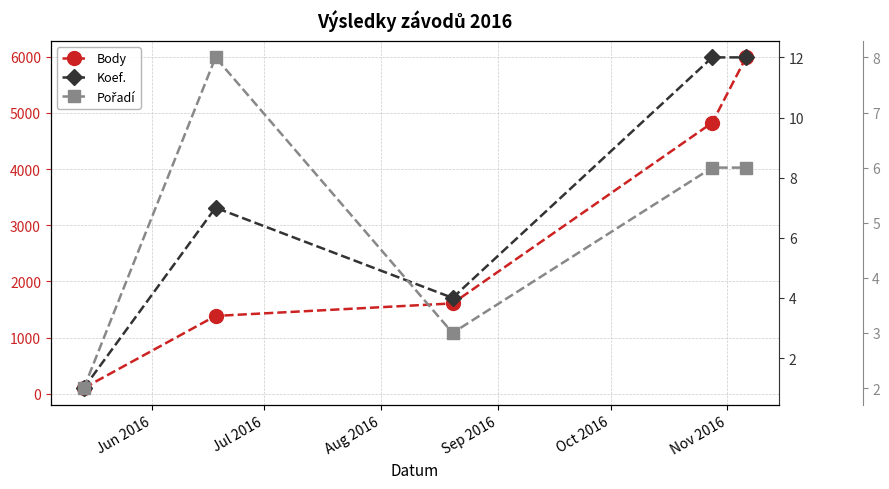

What is the spread (max minus min) of values at Oct 2016?

5981